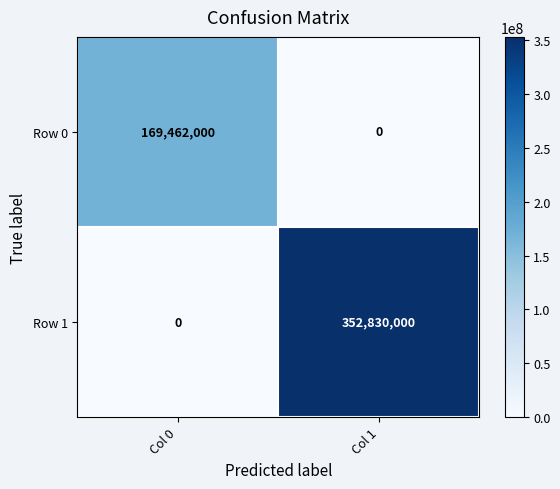

Is it true that Row 1 equals 615778997 at Col 1?

False